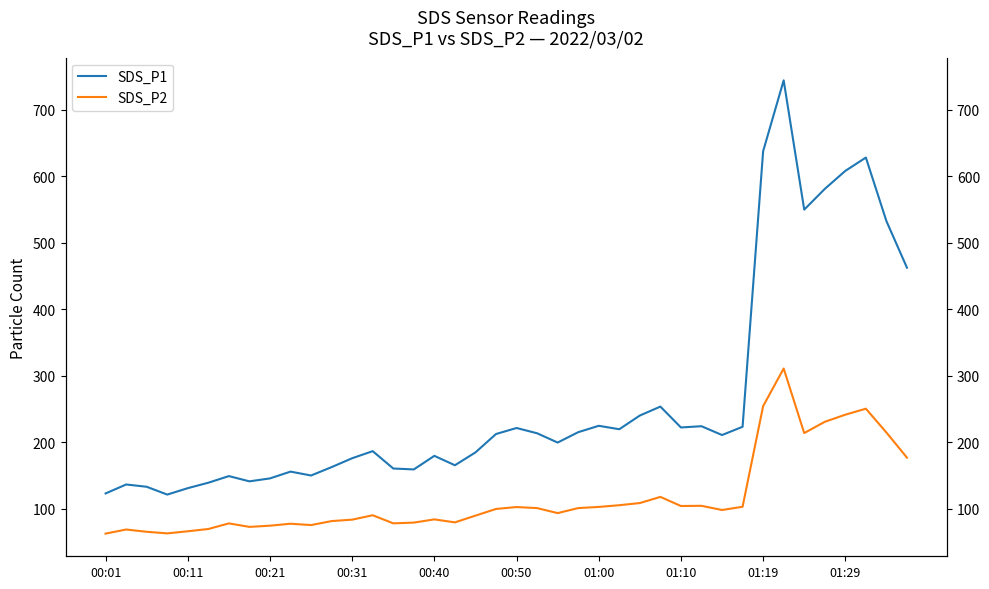

At which category is the sum across all series the highest?

33